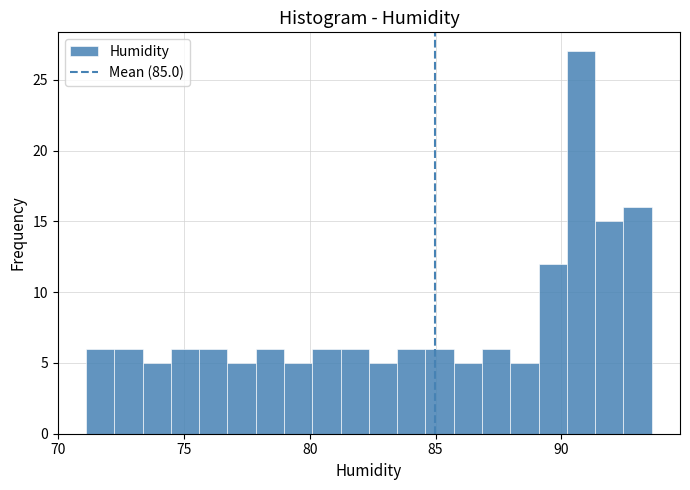

Read against the x-axis, roughly where is the centre of the tallest bar?

91.0